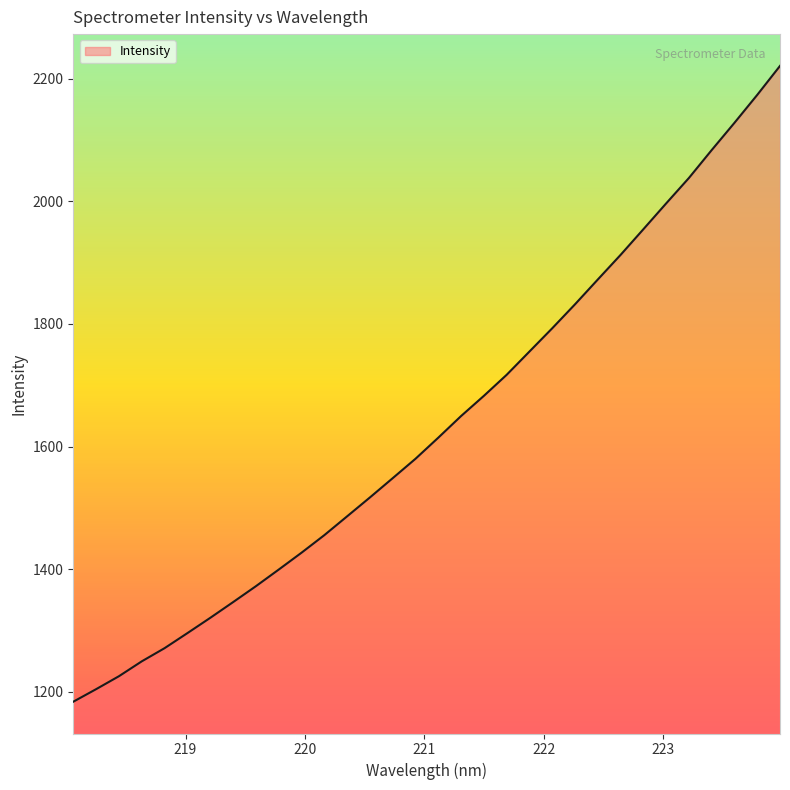

True or false: the data has more than 2 interior local peaks.

False